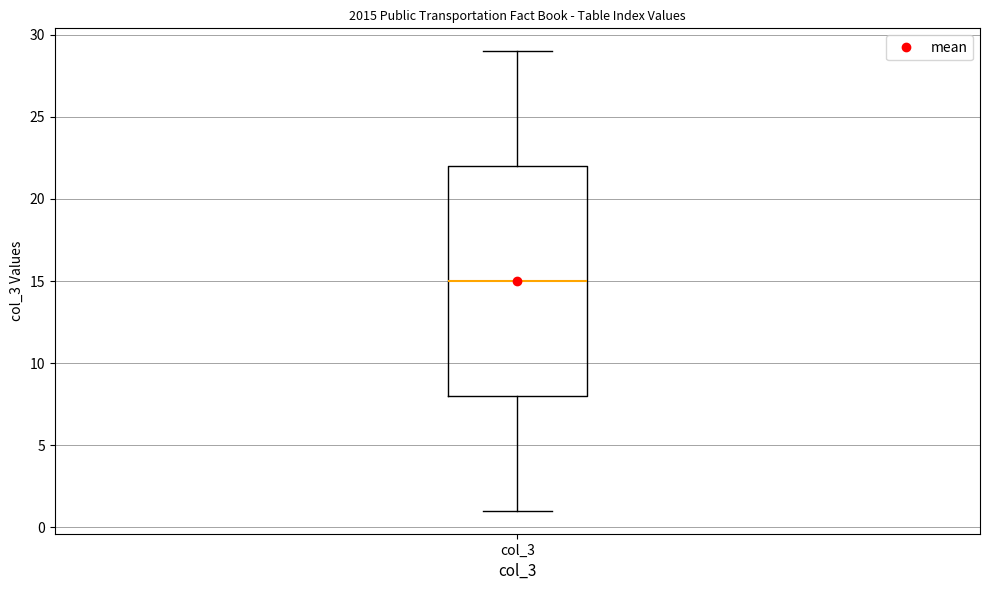

Read this box plot against the y-axis: the position of the median line, the range covered by the box, and the ends of both whiskers. The values are not printed on the chart, so give them approximately, as read against the axis.

median 15, box 8 to 22, whiskers 1 to 29